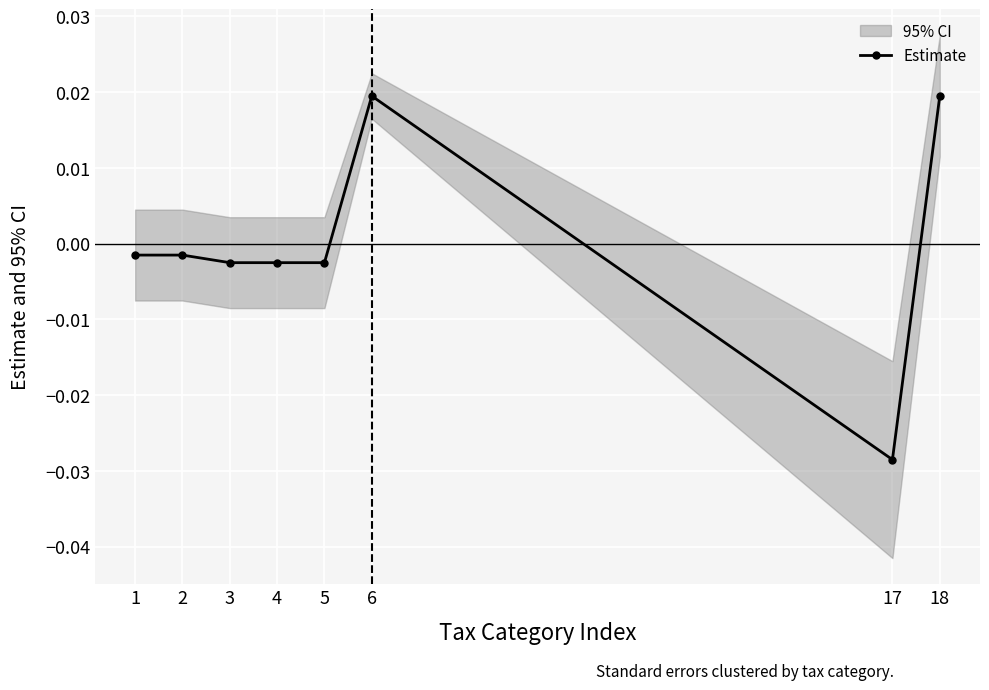

How many points are lower than both their immediate neighbors (excluding endpoints)?

1